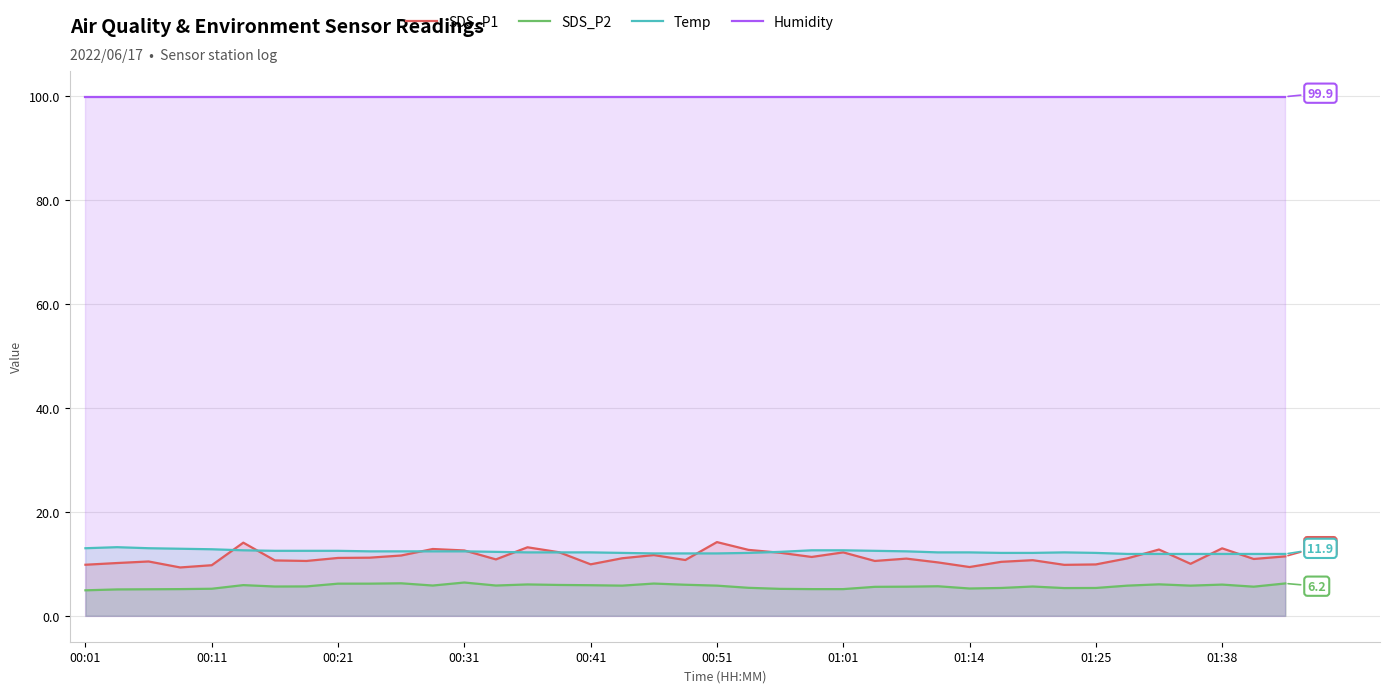

Which series has the largest total across all categories?

Humidity